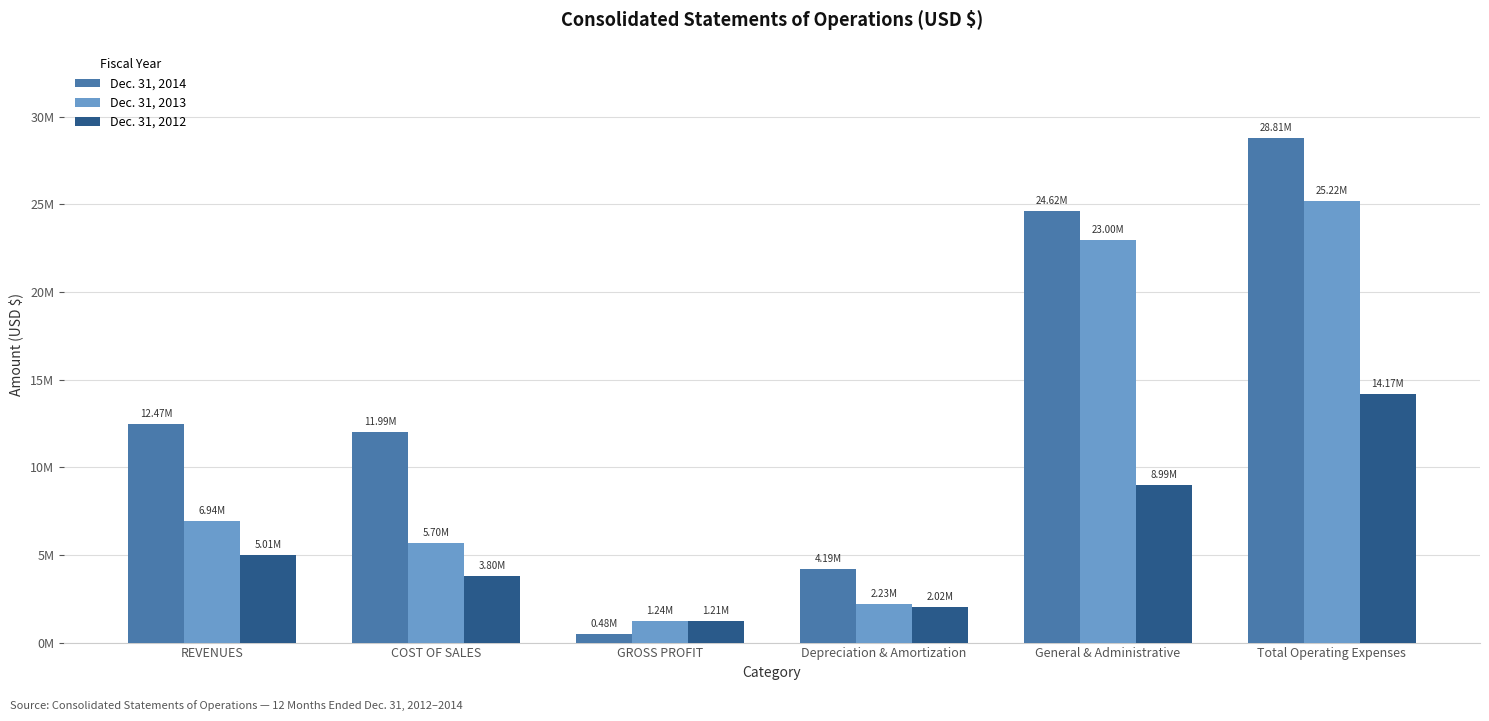

What is the label of the 1st bar from the left?

REVENUES